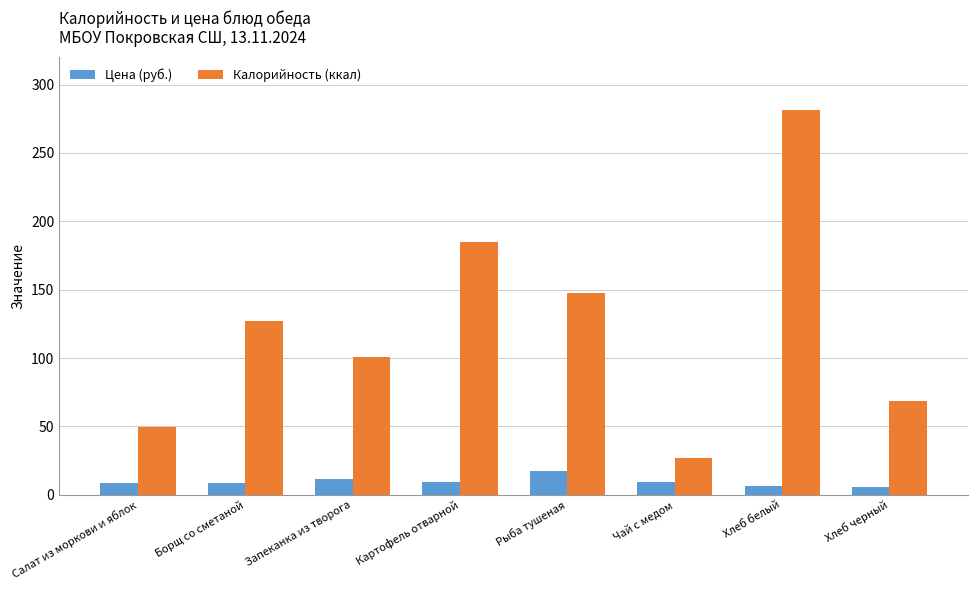

At how many categories does at least one series exceed 212?

1